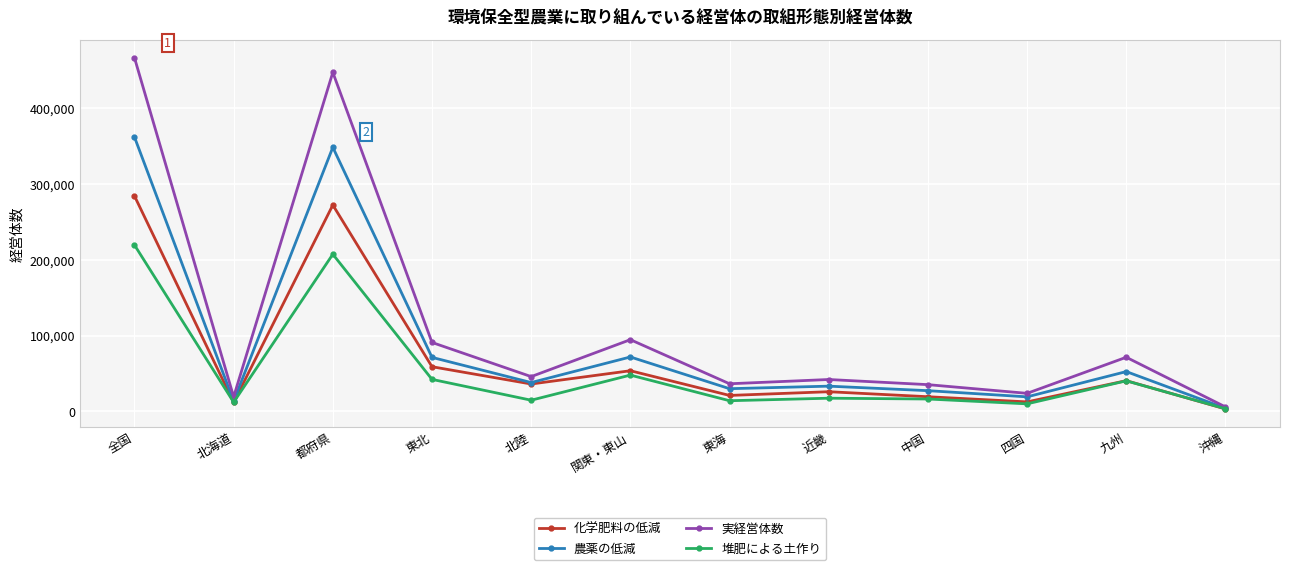

How many data points in 実経営体数 are less than 45984?

6